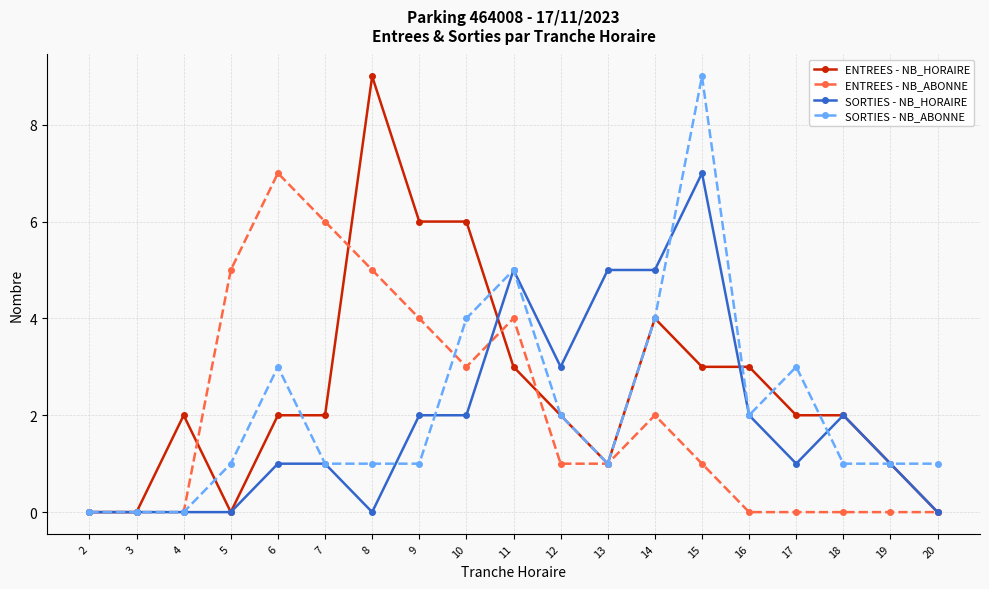

At 15, list the series in order from largest to smallest.

SORTIES - NB_ABONNE, SORTIES - NB_HORAIRE, ENTREES - NB_HORAIRE, ENTREES - NB_ABONNE